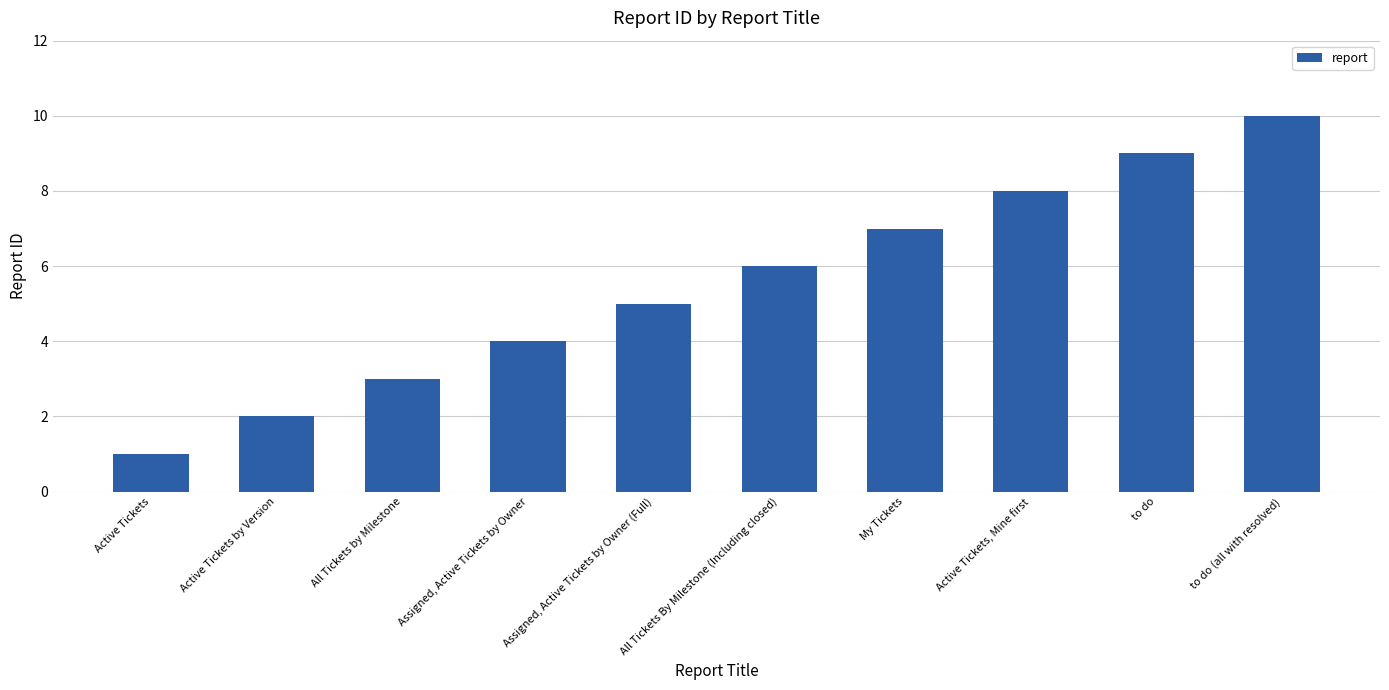

Count the number of data series in this chart.

1